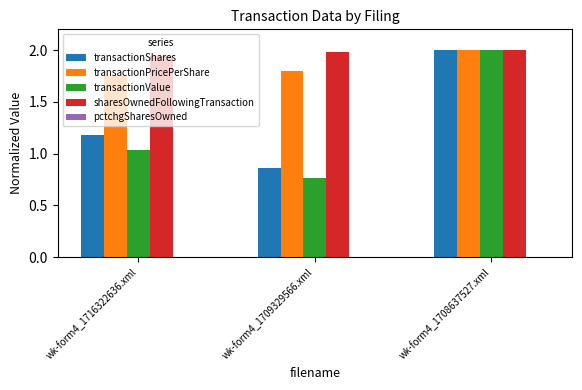

What position from the right is wk-form4_1716322636.xml?

3